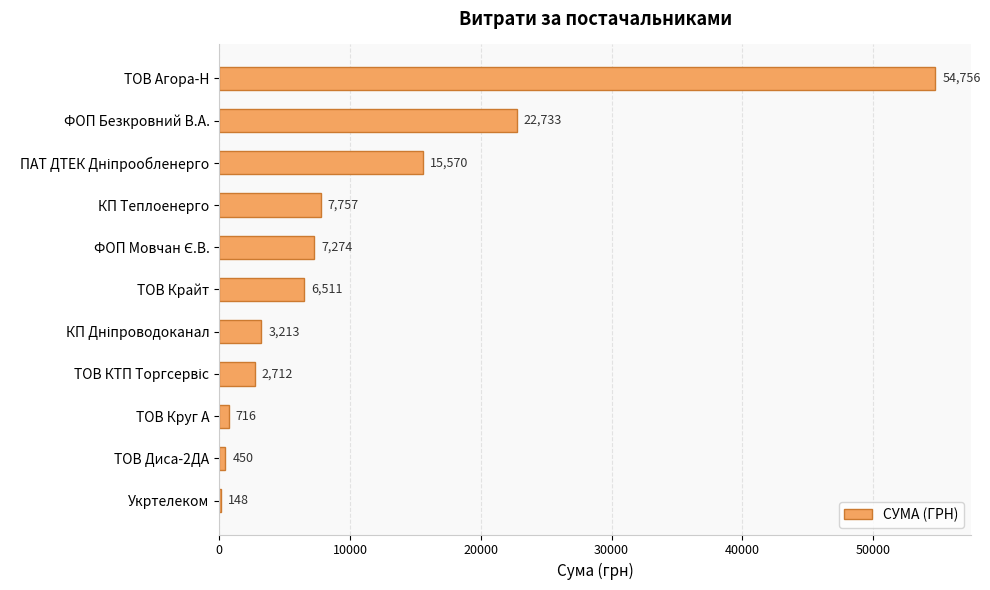

The chart shows a value of 90905.4 at ТОВ Агора-Н. True or false?

False